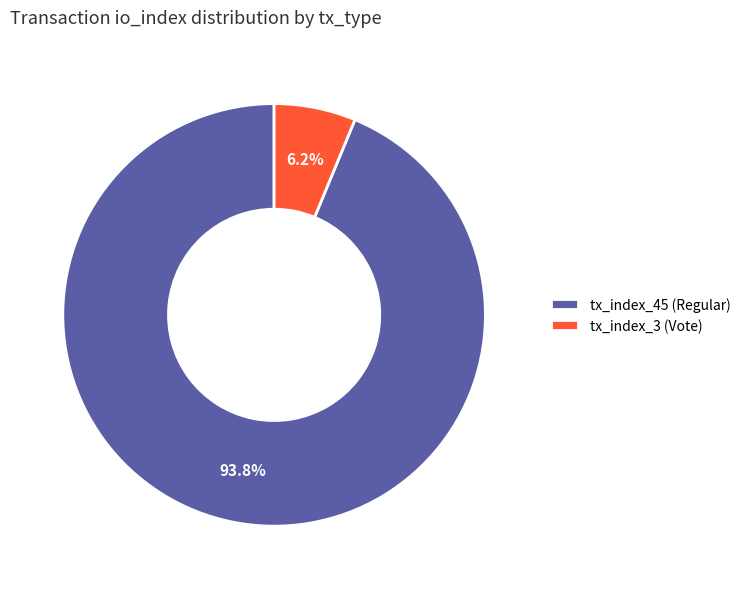

To the nearest percent, what portion does tx_index_3 (Vote) represent?

6%